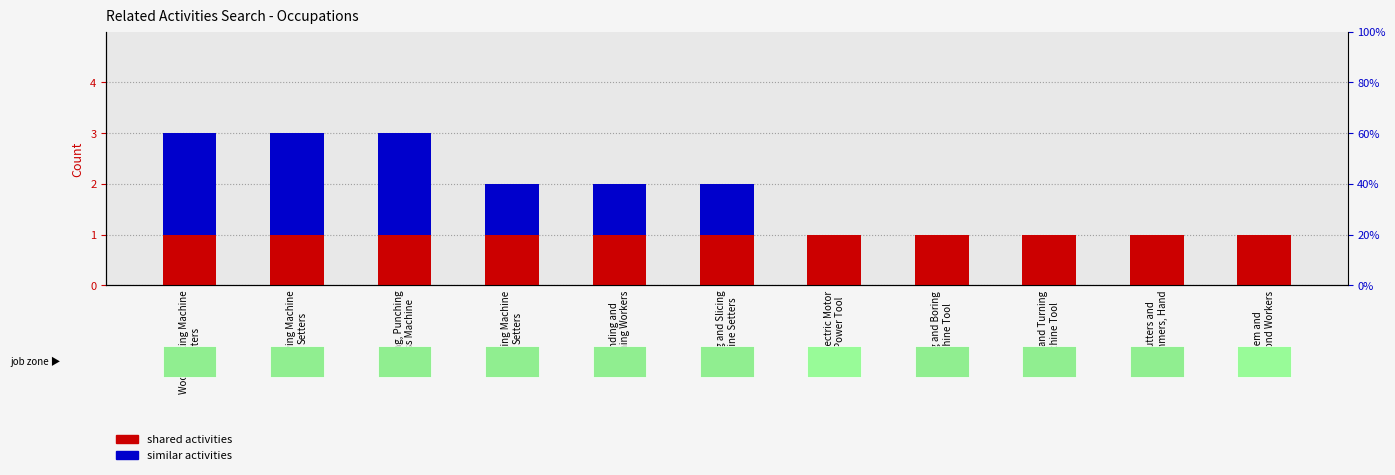

What is the average value of the similar activities series?

1